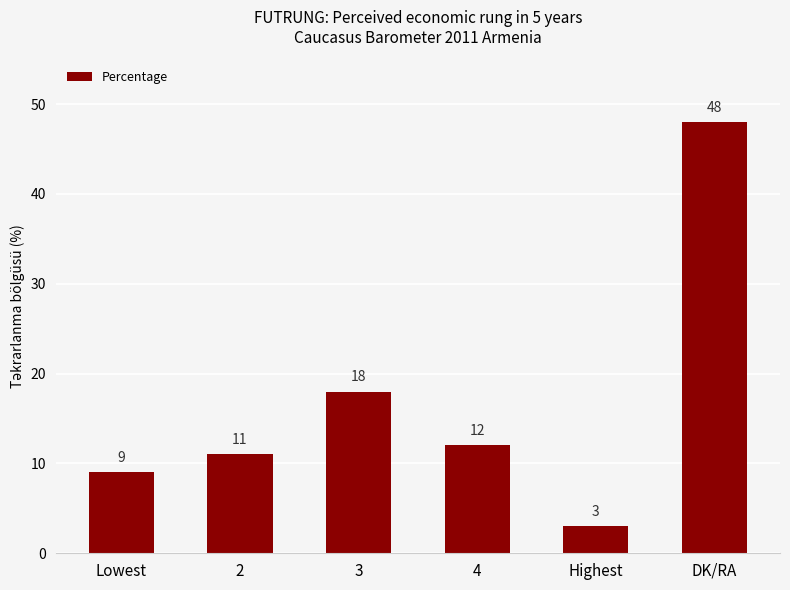

Which category has the lowest value across all series?

Highest